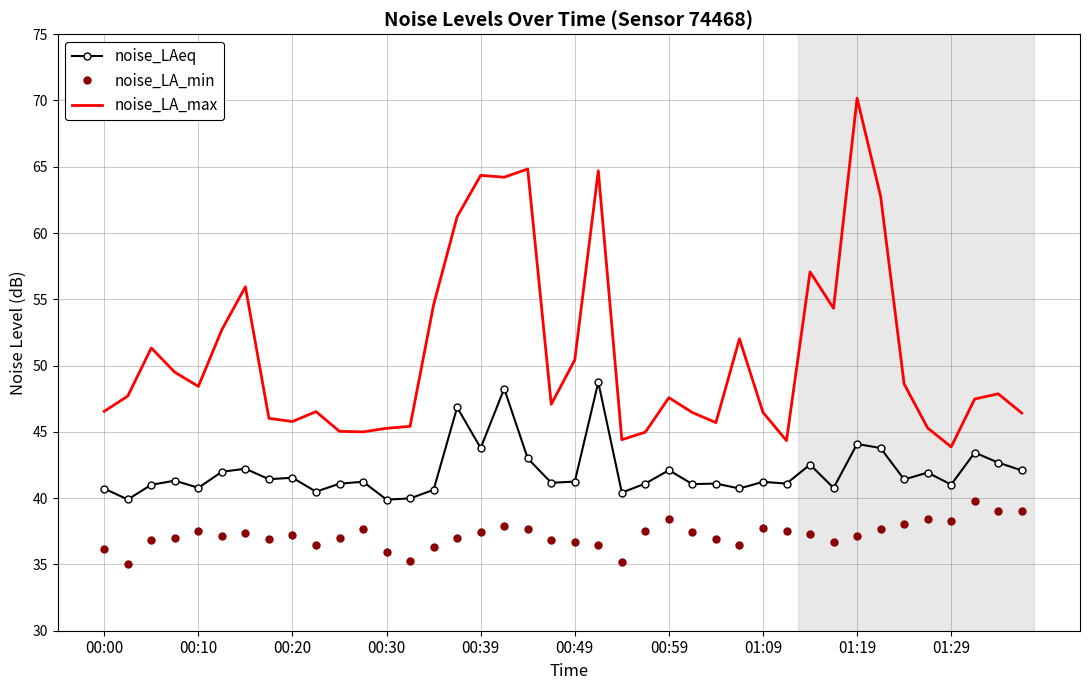

What is the difference between the maximum and minimum values in the noise_LA_min series?

4.7